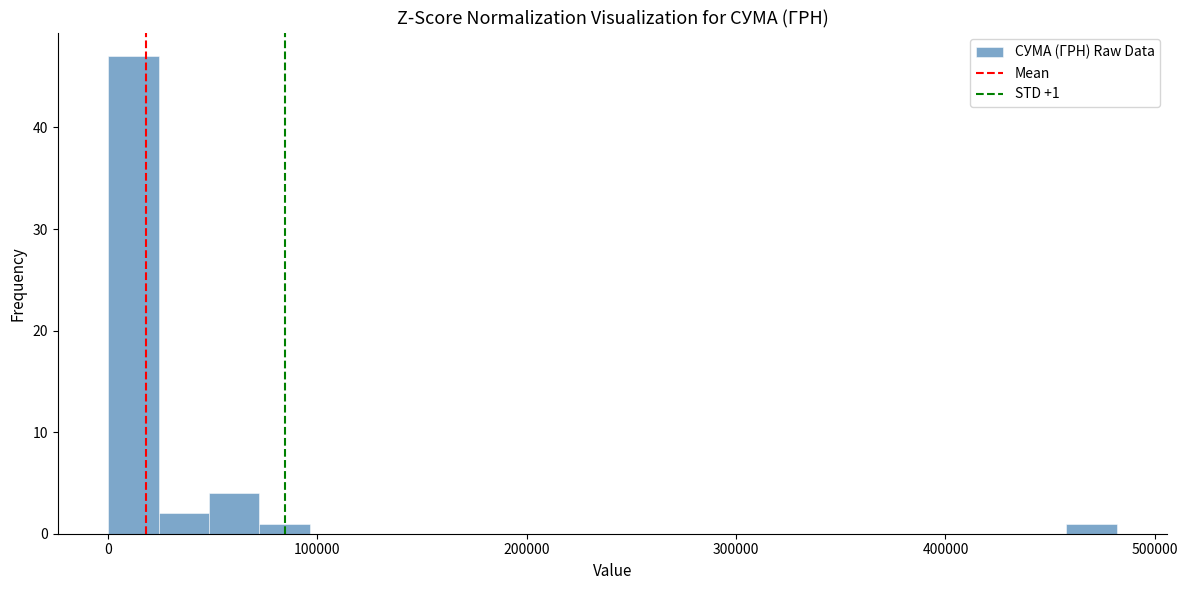

Around what value on the x-axis is the tallest bar? Give the approximate position of its centre, as read against the axis.

10000